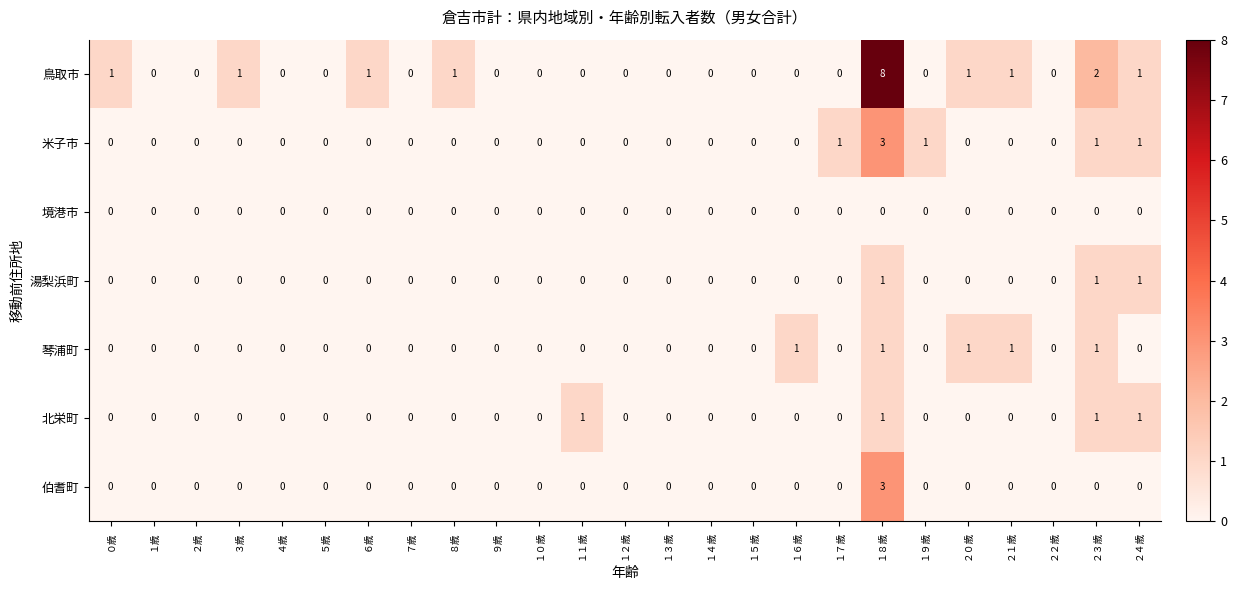

How many 米子市 values are between 0 and 1?

24